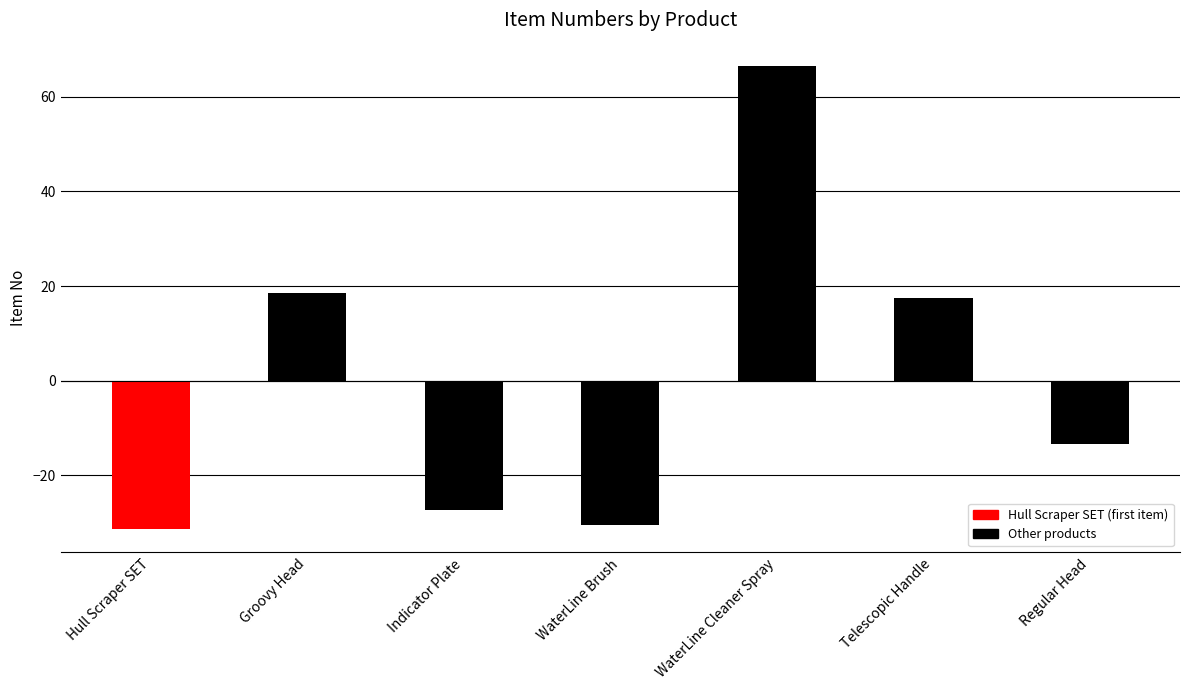

Is it true that the value at WaterLine Cleaner Spray is 34.8?

False